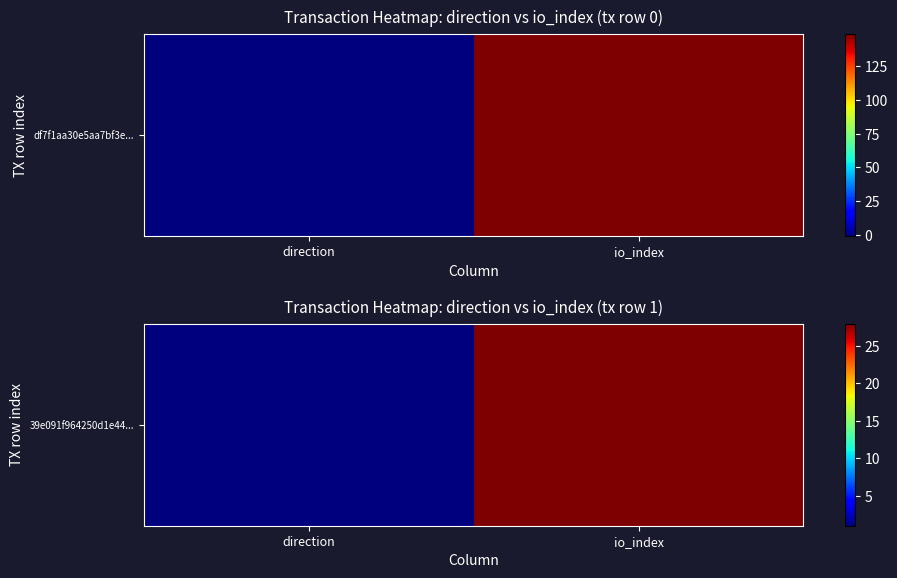

Between io_index and direction, which is larger?

io_index